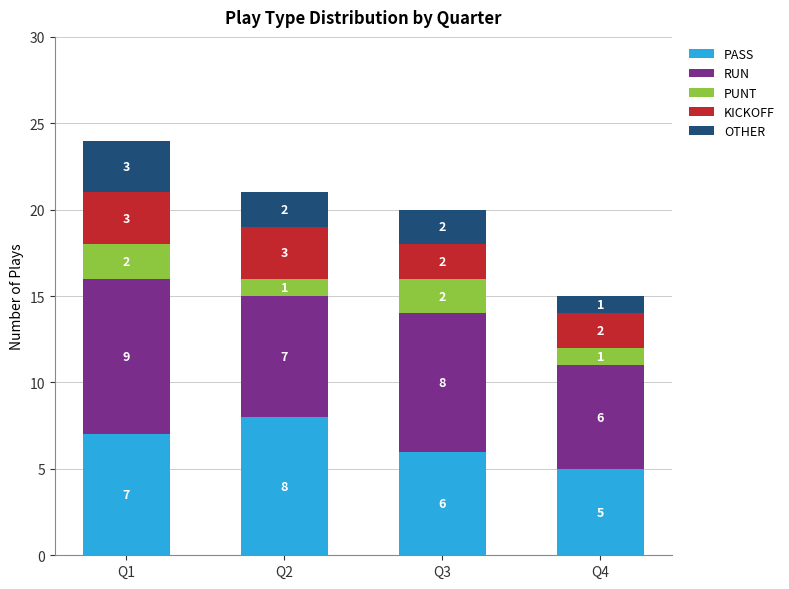

At which category is the sum across all series the highest?

Q1